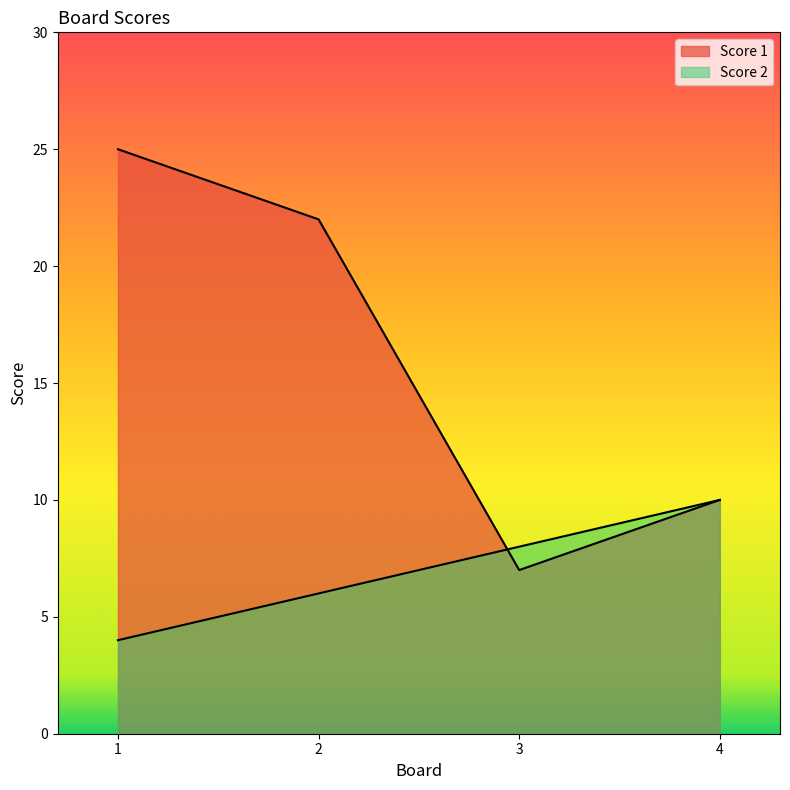

True or false: Score 2 and Score 1 cross at least once.

True